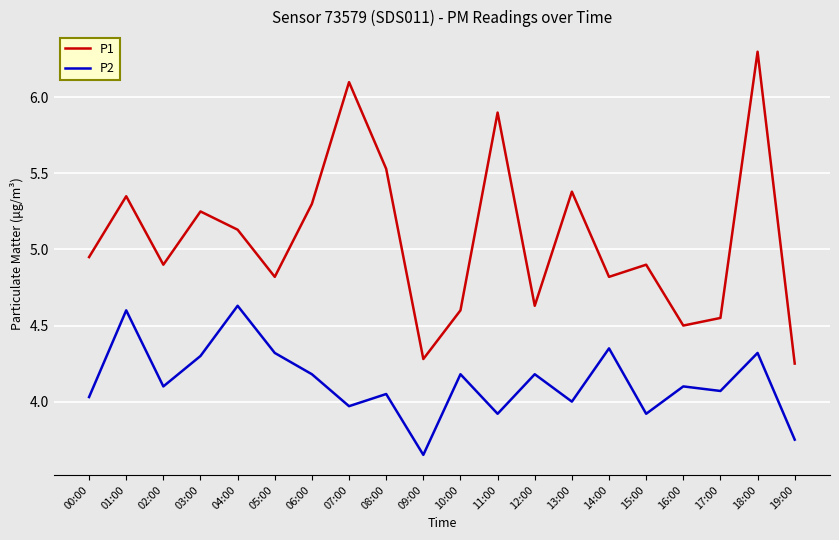

What is the difference between the maximum and minimum values in the P2 series?

1.0